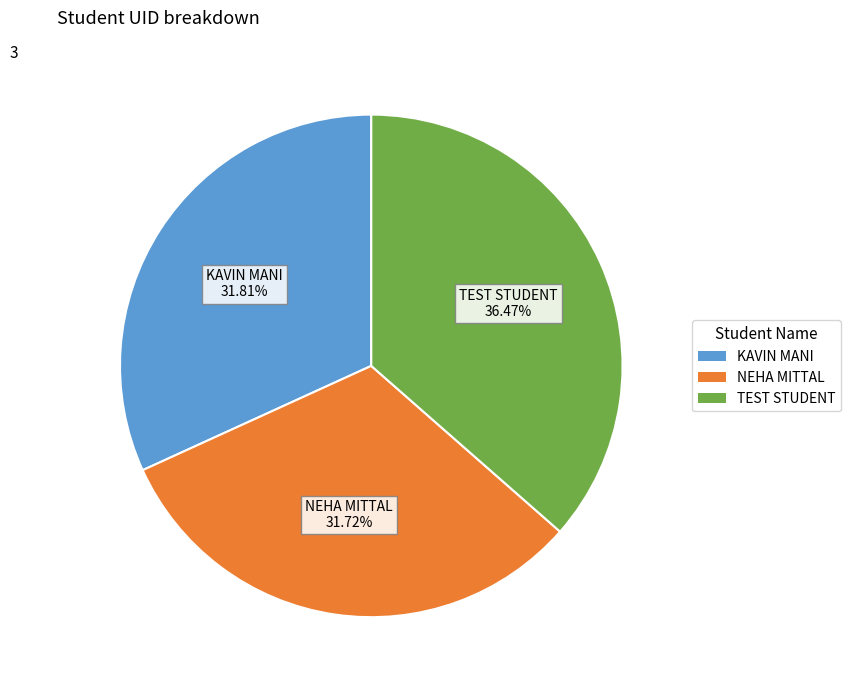

To the nearest percent, what percentage of the pie is KAVIN MANI?

32%